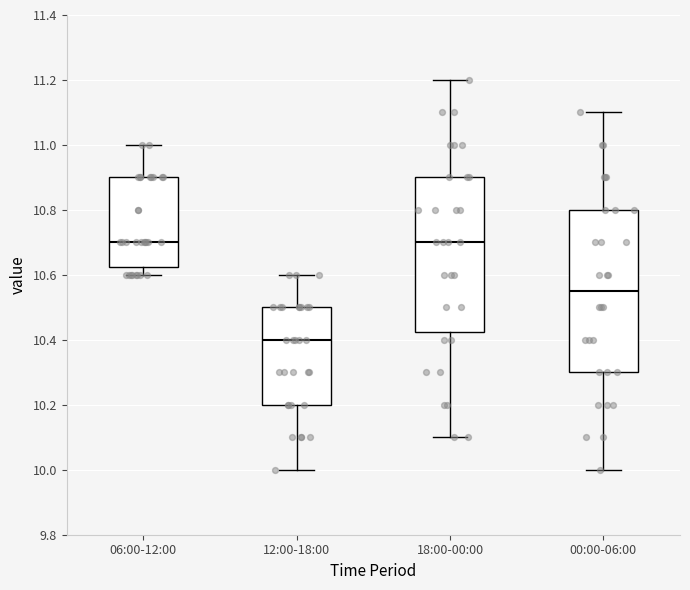

Which box is the tallest, from its lower edge to its upper edge?

00:00-06:00